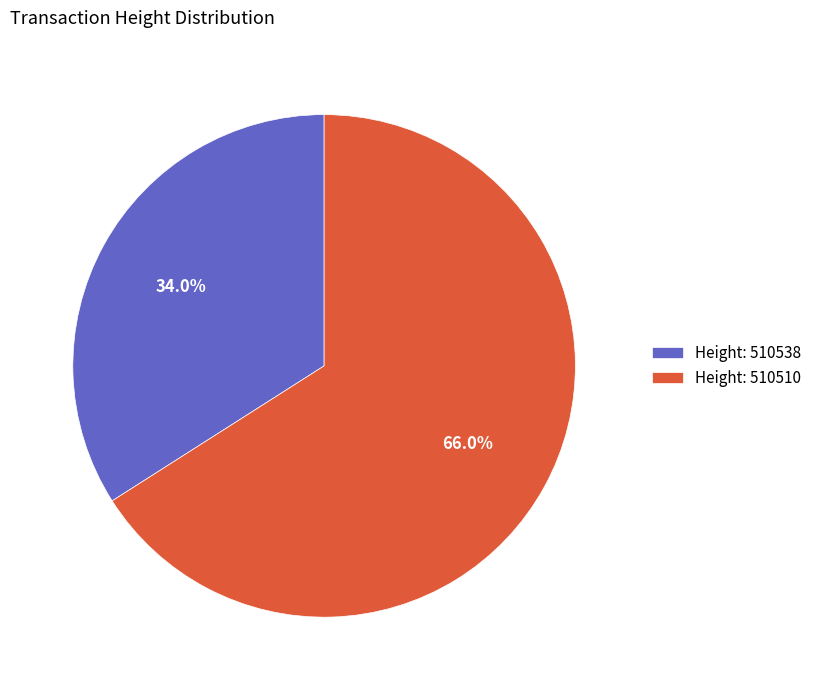

Rank the categories by value from lowest to highest.

Height: 510538, Height: 510510